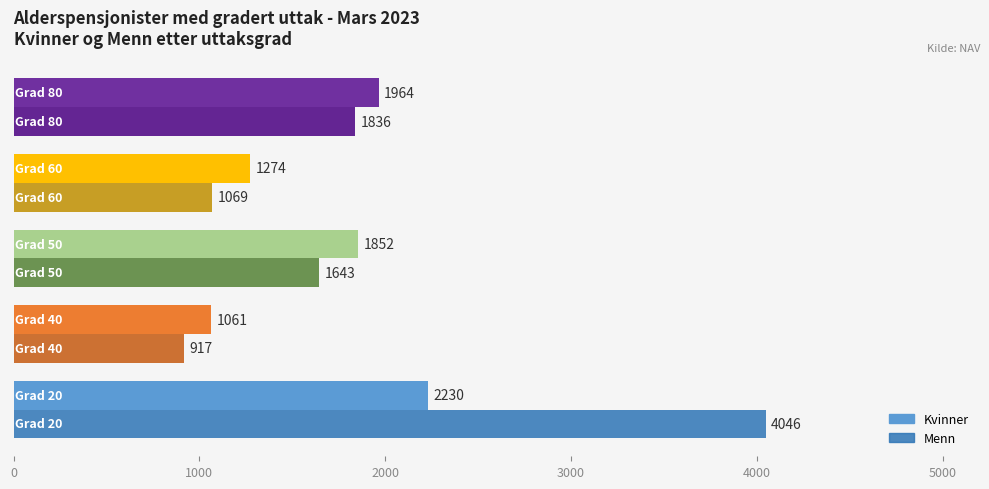

List the series in order of their overall mean, lowest first.

Kvinner, Menn